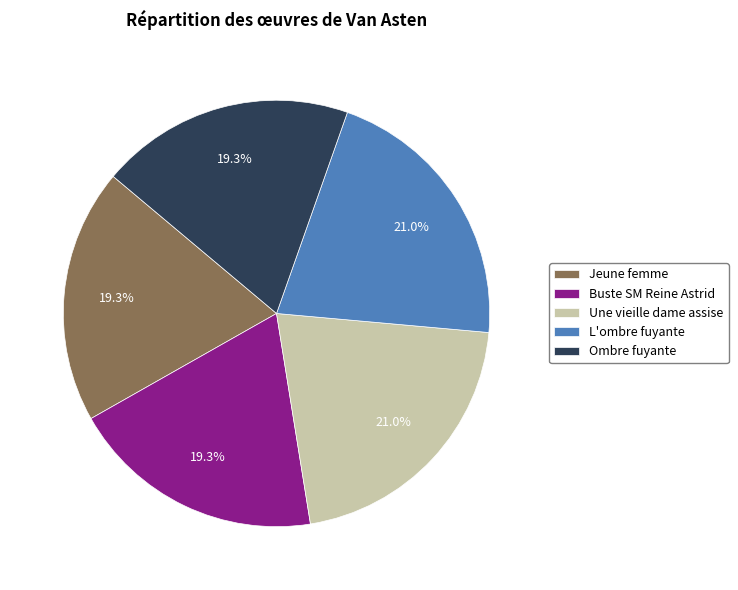

Is there a majority slice in this chart?

No